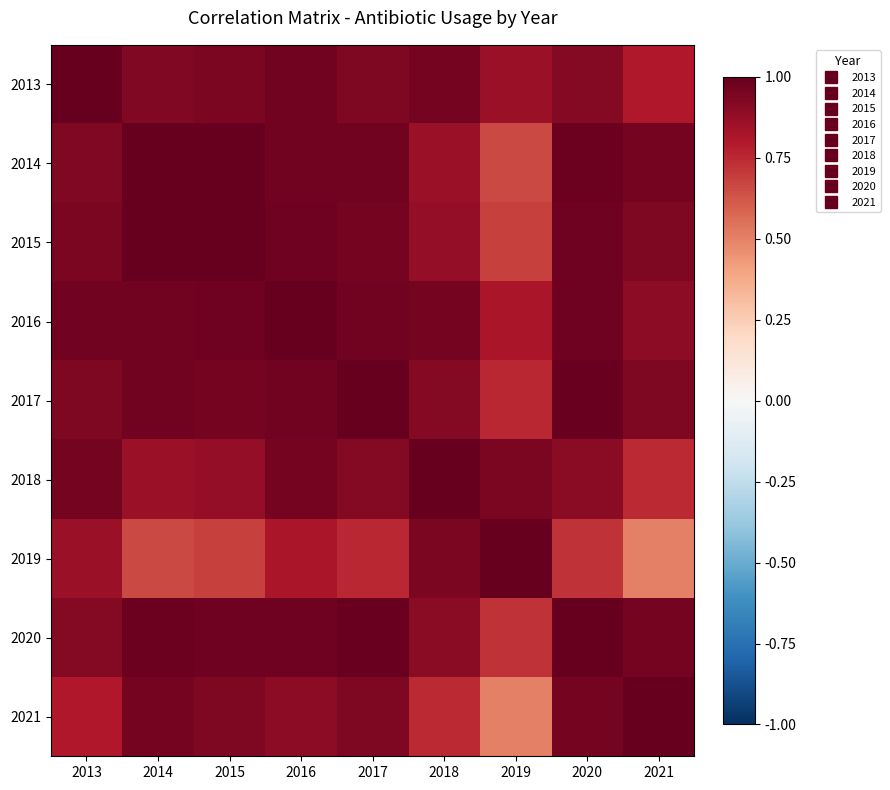

What is the maximum value shown in the chart?

1.0